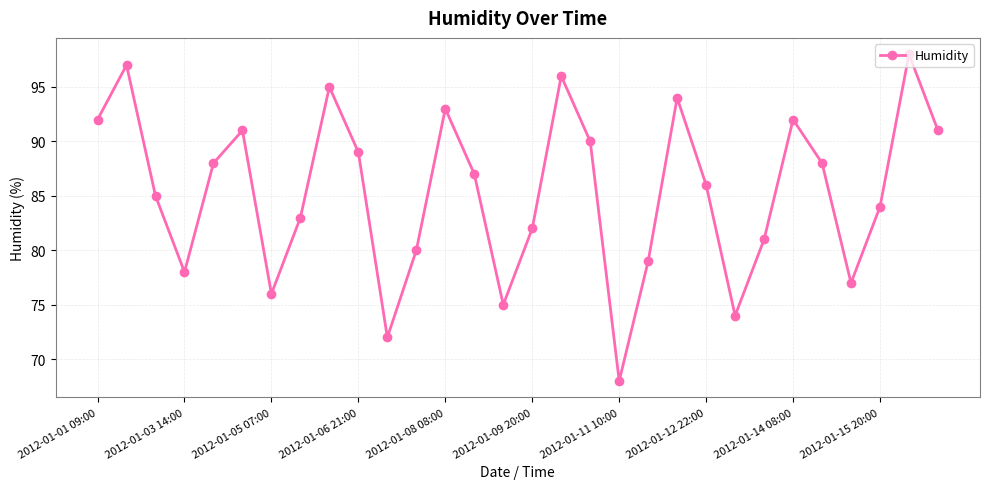

How many interior local valleys (lower than both neighbors) does the data have?

7